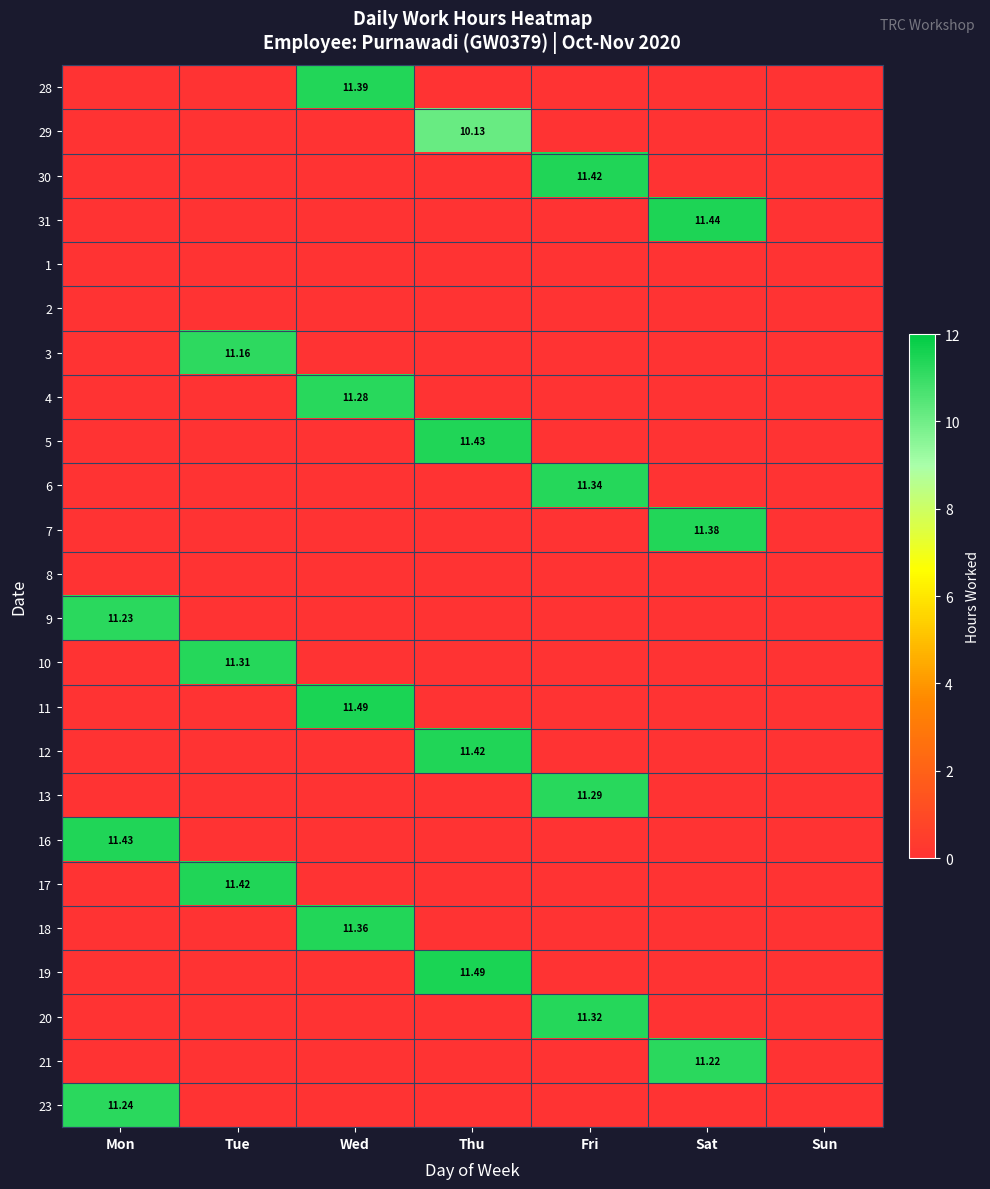

At which category is the sum across all series the highest?

Wed